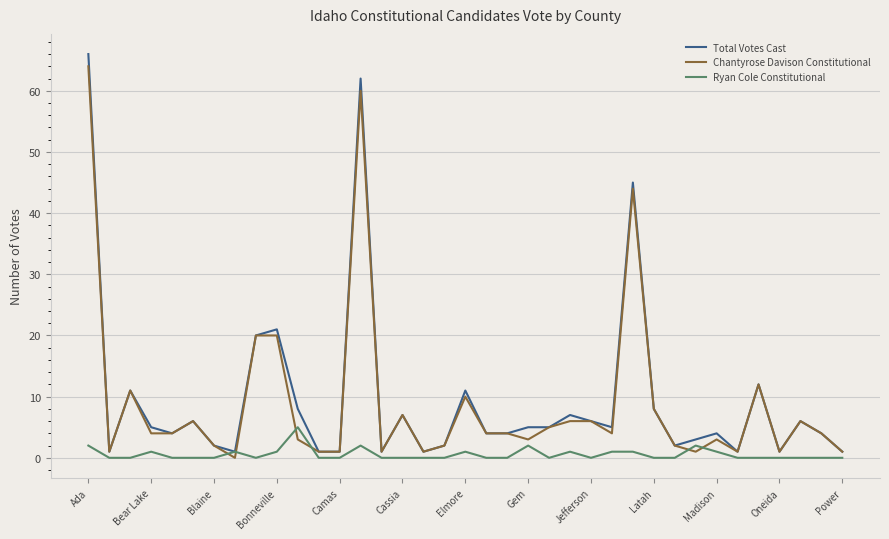

What is the greatest value displayed?

66